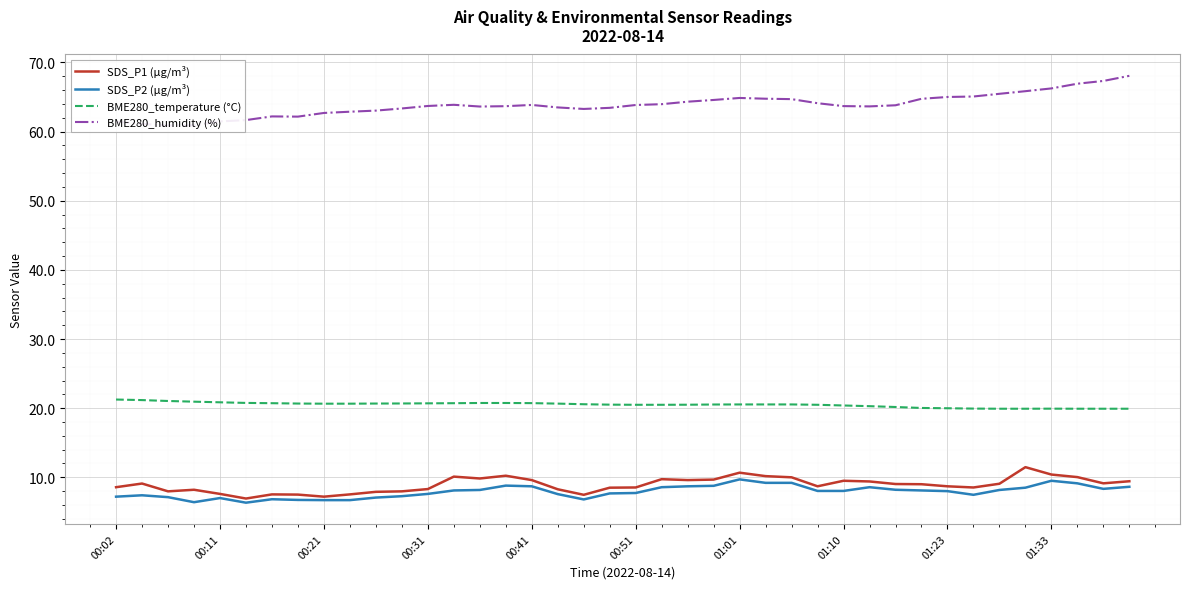

What is the minimum value shown in the chart?

6.3